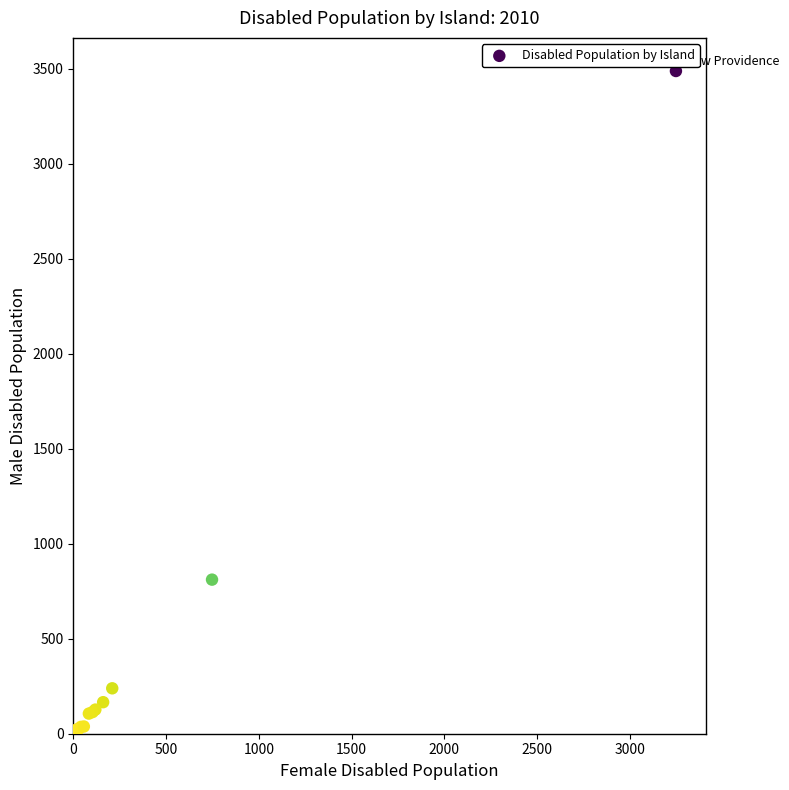

What Y value in the scatter plot is closest to 1745?

811